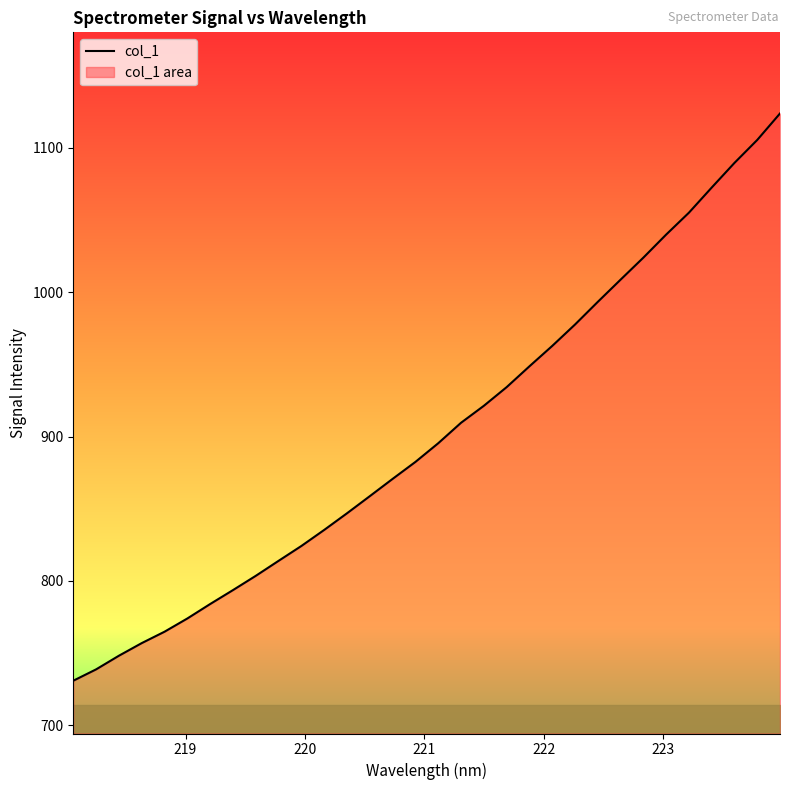

Rank the categories by value from lowest to highest.

218.0596, 218.2508, 218.442, 218.6332, 218.8244, 219.0156, 219.2067, 219.3979, 219.589, 219.7801, 219.9712, 220.1623, 220.3533, 220.5444, 220.7354, 220.9264, 221.1174, 221.3083, 221.4993, 221.6902, 221.8812, 222.0721, 222.263, 222.4538, 222.6447, 222.8355, 223.0264, 223.2172, 223.408, 223.5987, 223.7895, 223.9802